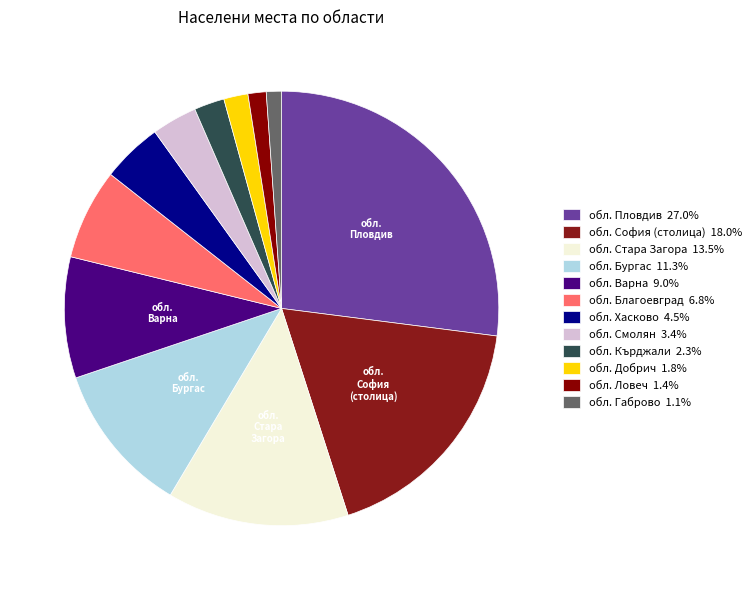

How many slices are in this pie chart?

12